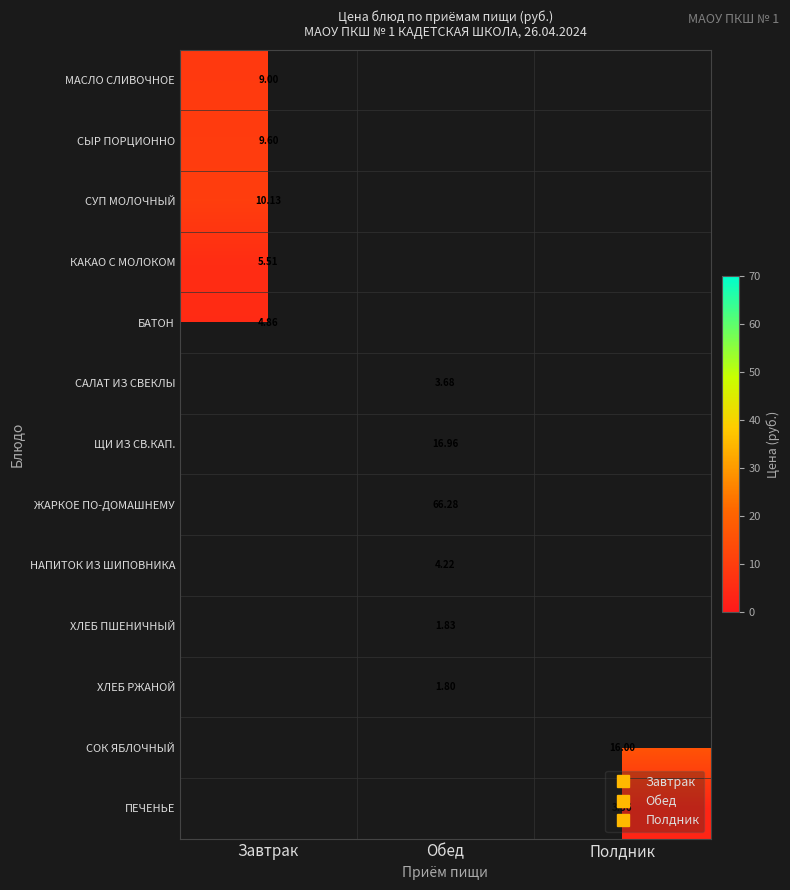

At how many categories does at least one series exceed 18?

1